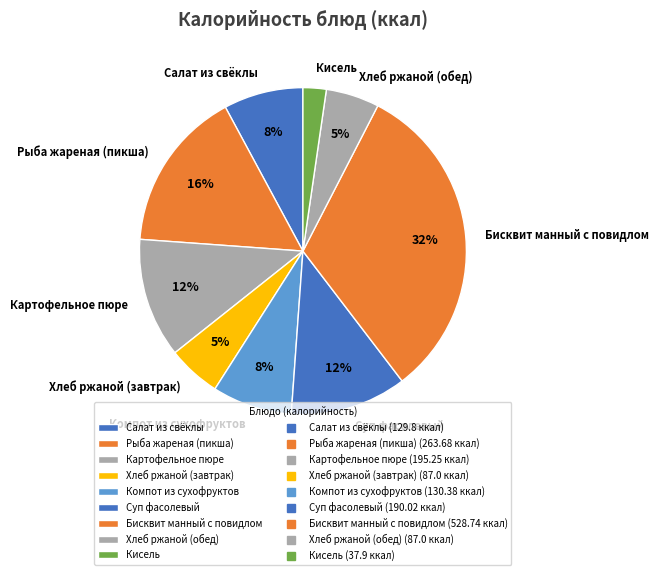

To the nearest percent, what is the difference between the largest and smallest slice percentages?

30%